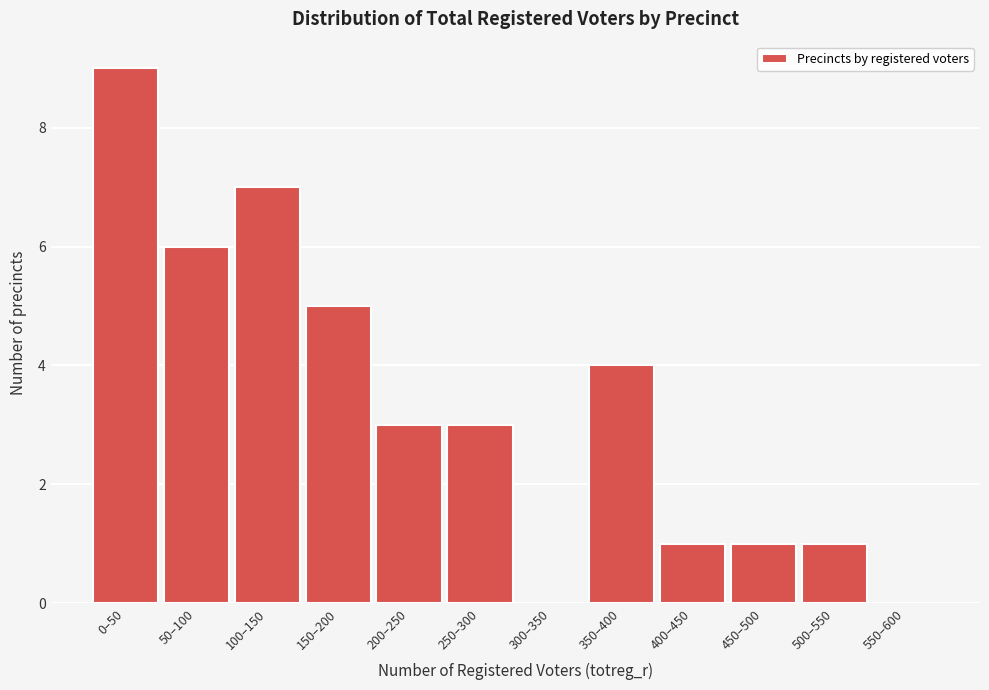

Reading left to right, extract all data points from this chart.

0–50=9	50–100=6	100–150=7	150–200=5	200–250=3	250–300=3	300–350=0	350–400=4	400–450=1	450–500=1	500–550=1	550–600=0